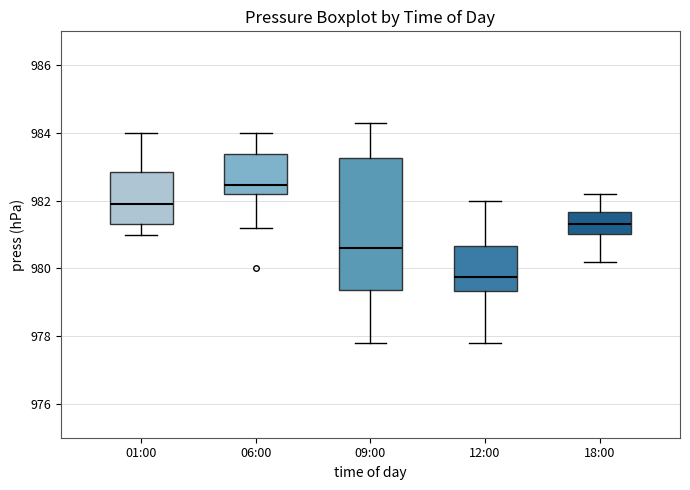

Where is the lower edge of the box for 06:00 on the y-axis? The values are not printed on the chart, so give them approximately, as read against the axis.

982.2